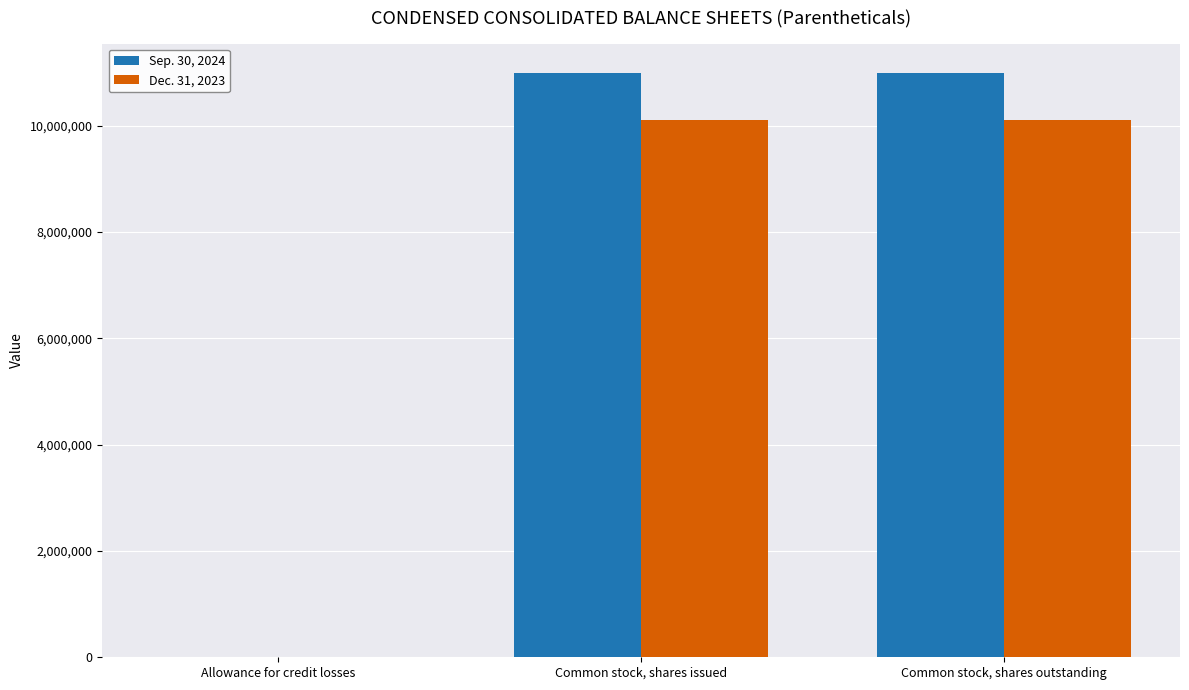

What is the maximum value shown in the chart?

10990337